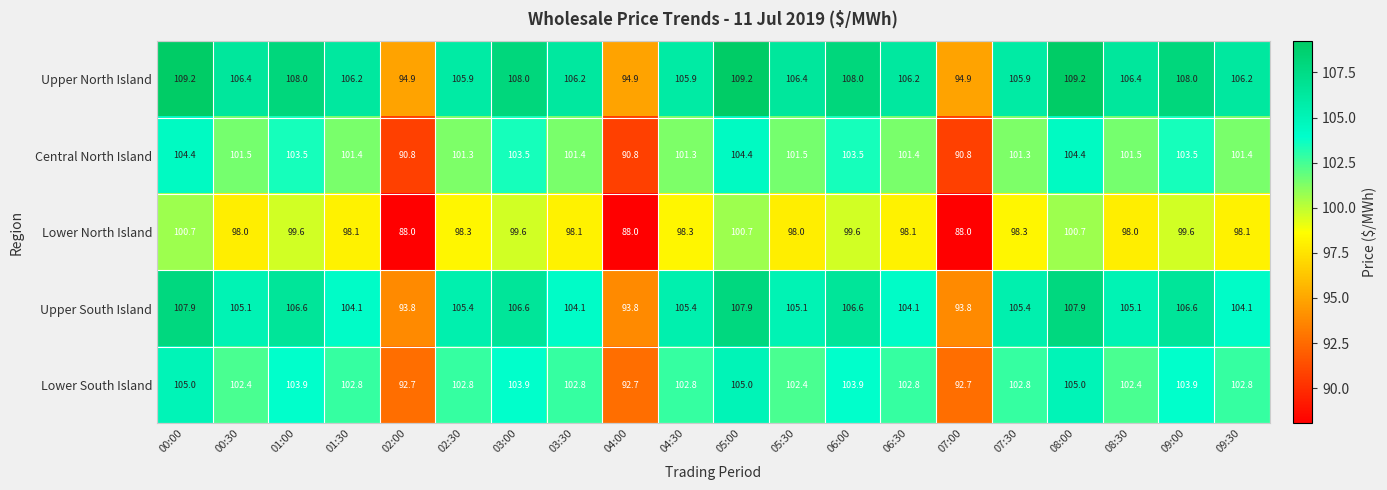

At how many categories does at least one series exceed 98?

17